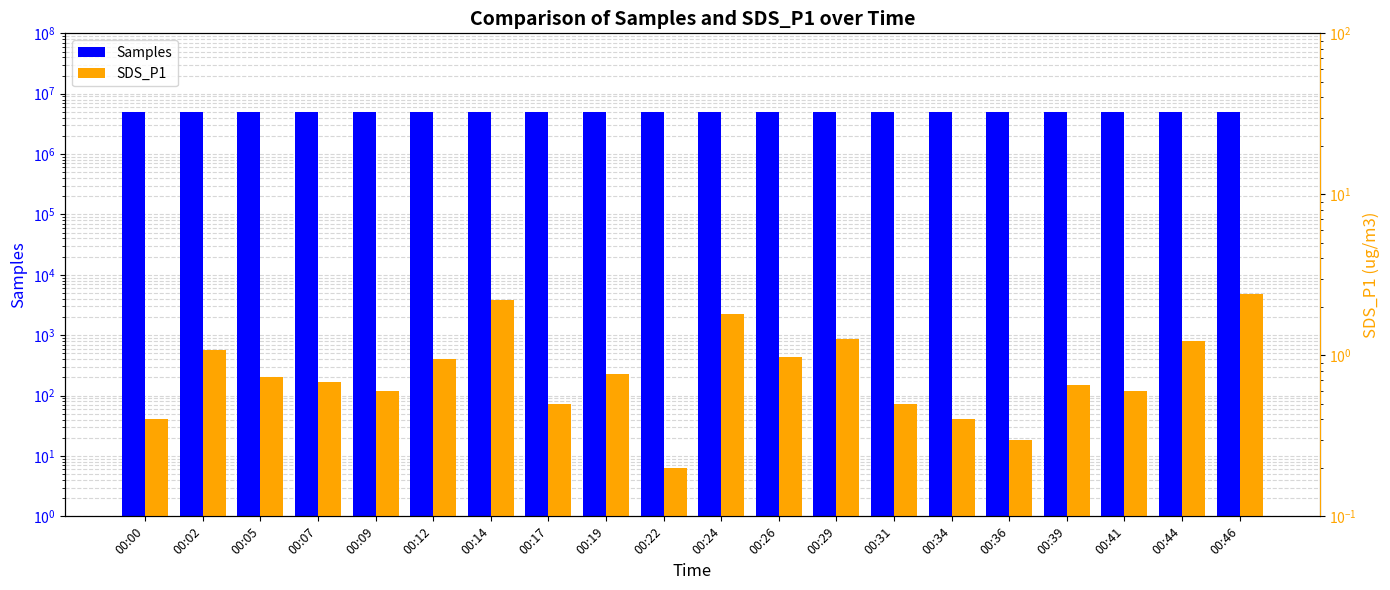

List the labels in order of Samples value, largest first.

00:05, 00:00, 00:09, 00:29, 00:34, 00:07, 00:12, 00:02, 00:14, 00:19, 00:24, 00:22, 00:17, 00:26, 00:31, 00:39, 00:41, 00:36, 00:46, 00:44